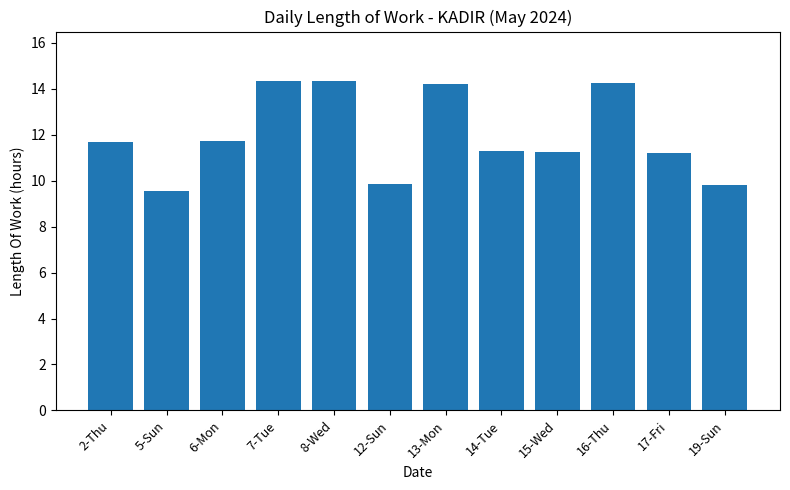

What is the value of the 7th bar from the left?

14.2